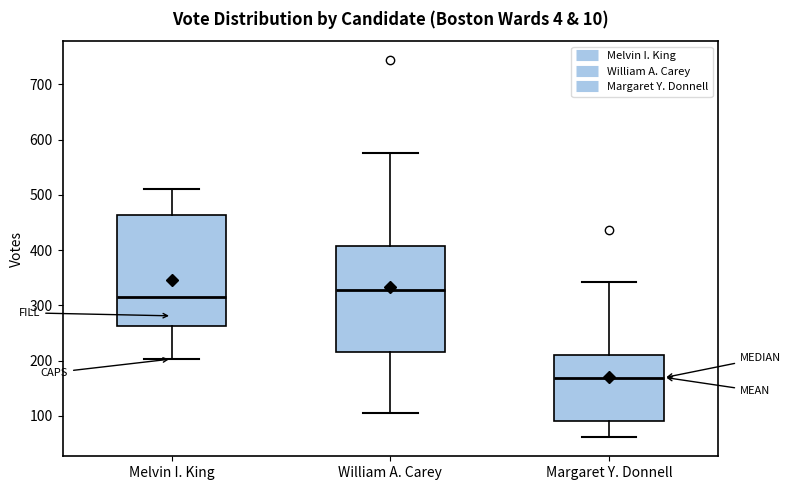

Reading left to right, read every box against the y-axis: the position of its median line, the range the box covers, and the ends of its whiskers. The values are not printed on the chart, so give them approximately, as read against the axis.

Melvin I. King: median 320, box 260 to 460, whiskers 200 to 510
William A. Carey: median 330, box 220 to 410, whiskers 110 to 580
Margaret Y. Donnell: median 170, box 90 to 210, whiskers 60 to 340